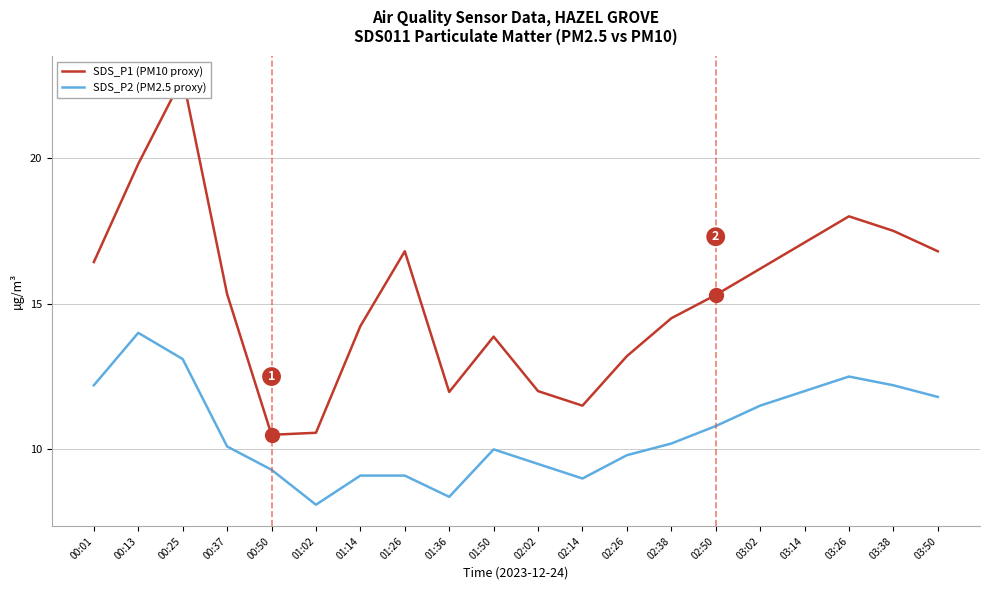

How many lines are shown in the chart?

2